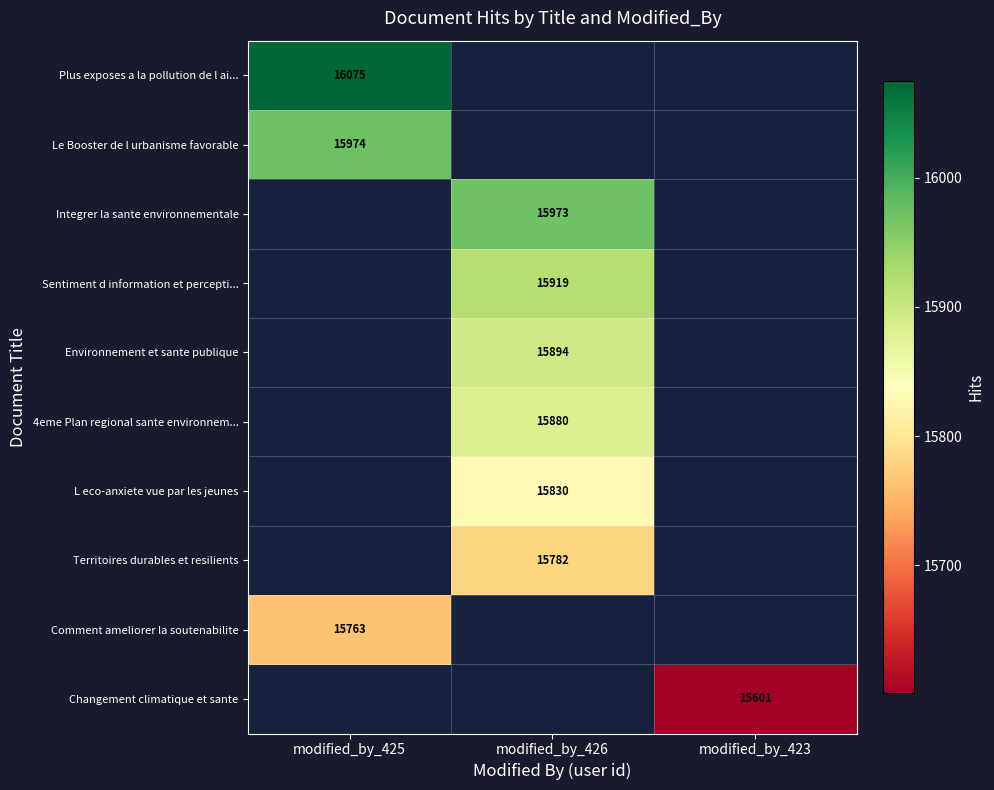

True or false: Territoires durables et resilients has a value of 26470 at modified_by_426.

False